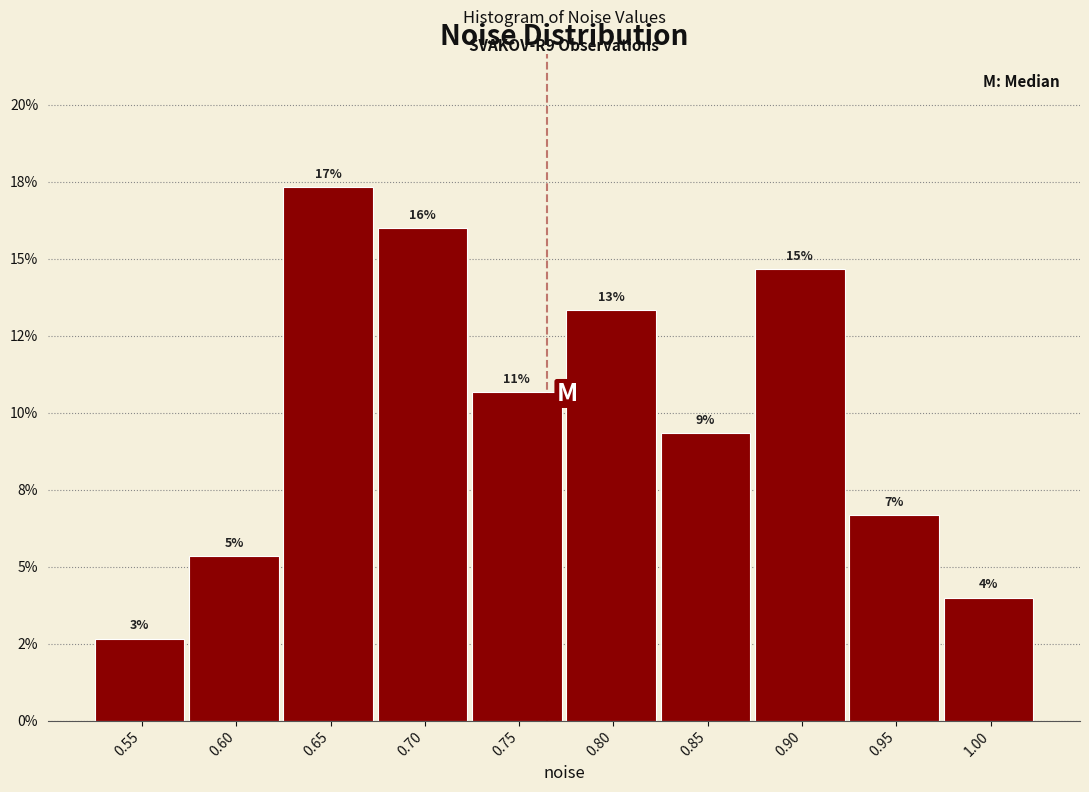

Are the bars horizontal?

No